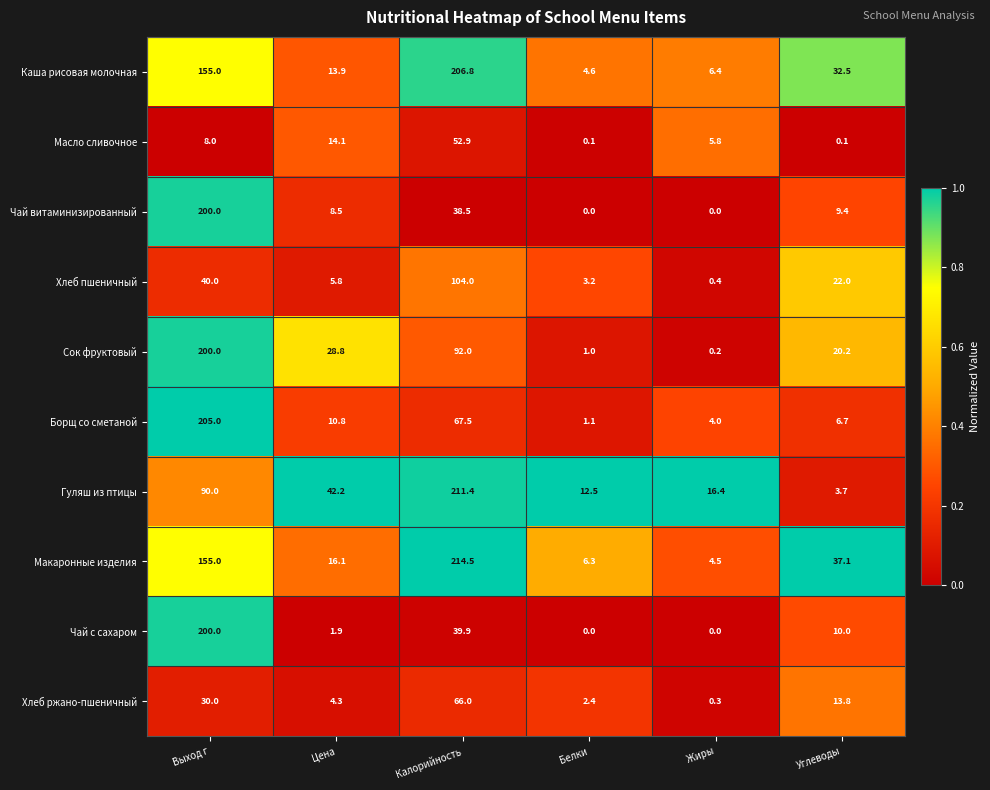

What is the approximate value of Борщ со сметаной at Калорийность?

67.5